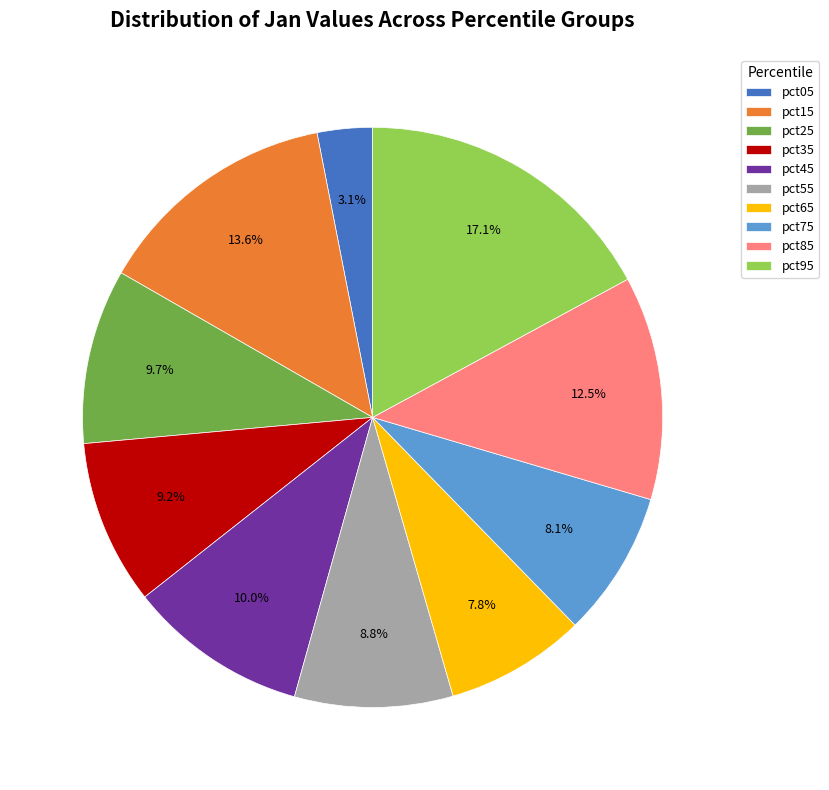

What percentage is the pct15 slice, to the nearest percent?

14%